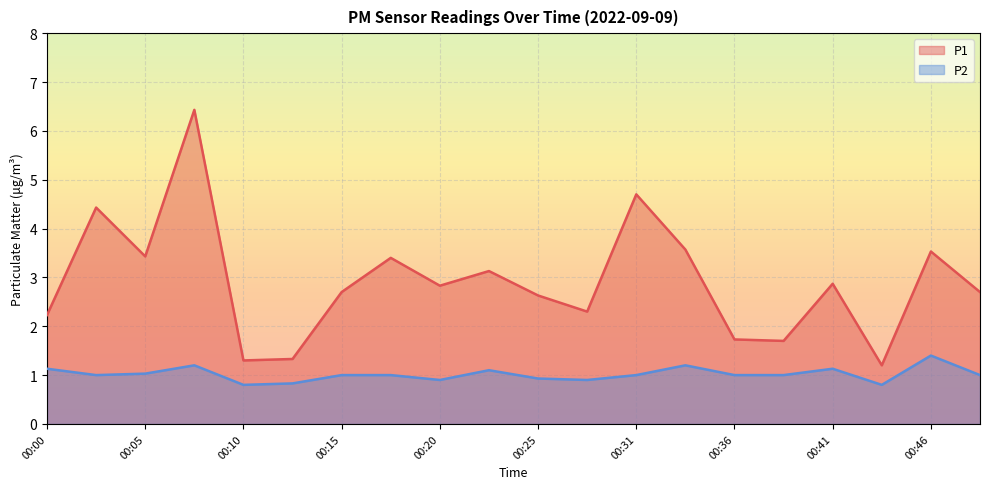

Where is the first local maximum for P2?

00:08